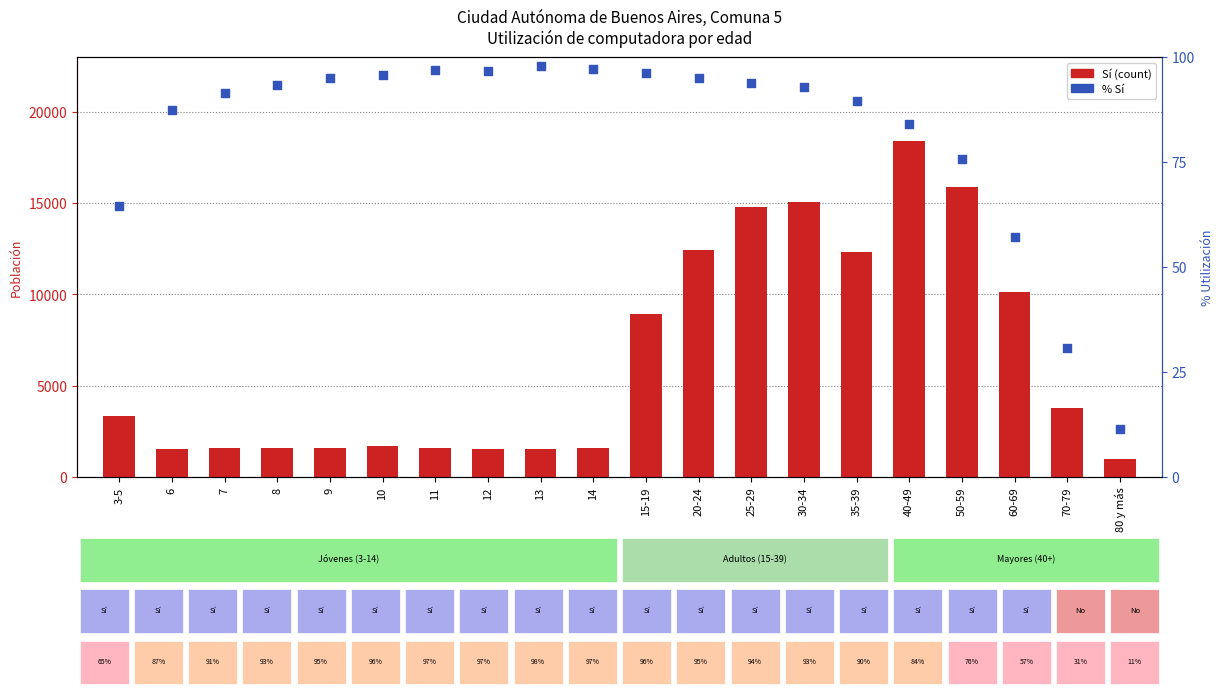

Which series has the largest total across all categories?

Sí (count)